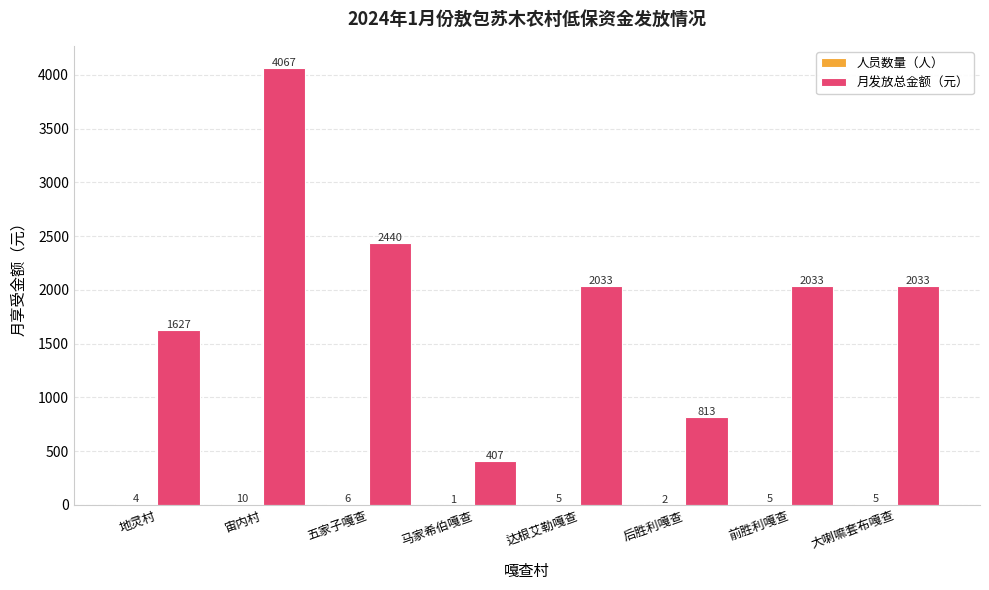

Which series has the largest total across all categories?

月发放总金额（元）